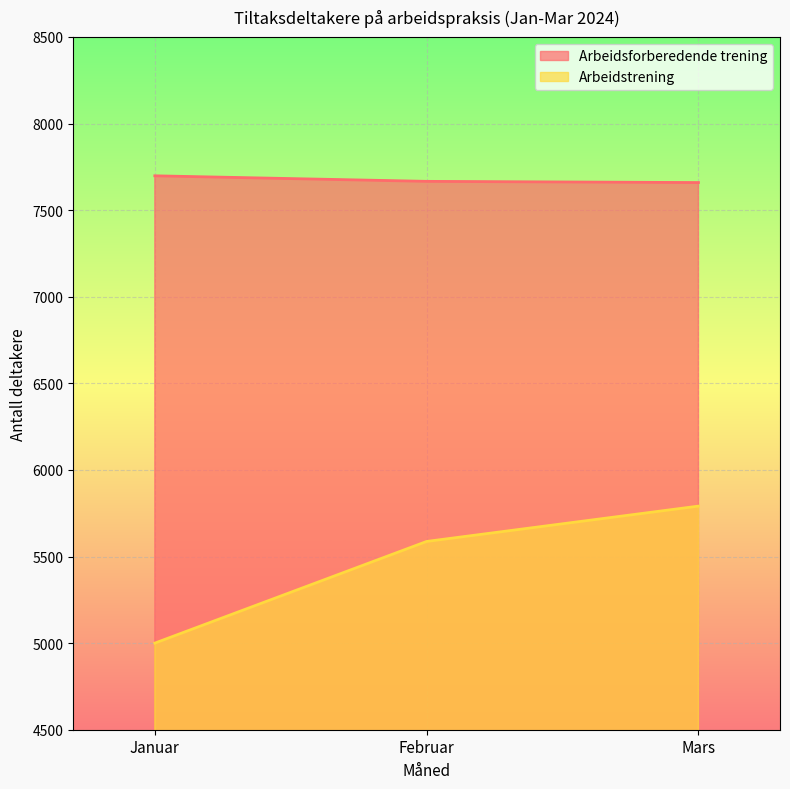

What is the total value across all series at Februar?

13253